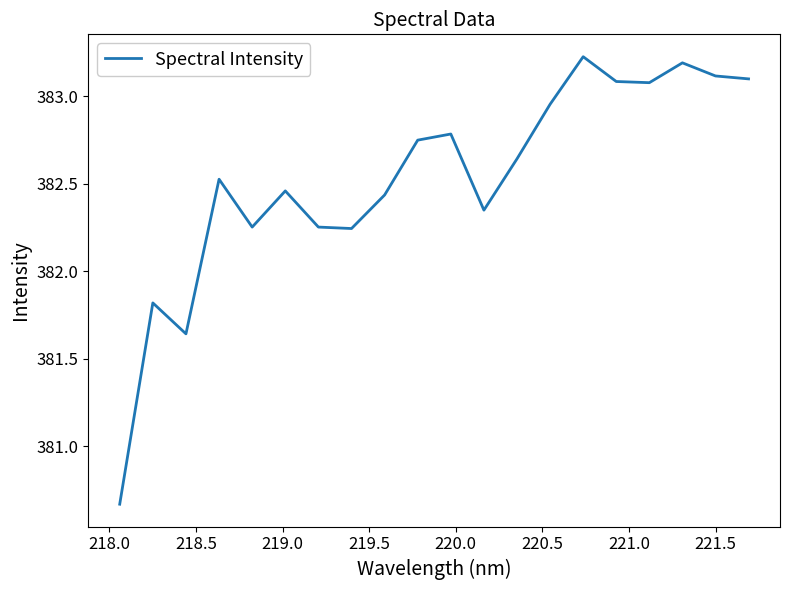

What is the difference between the maximum and minimum values?

2.6